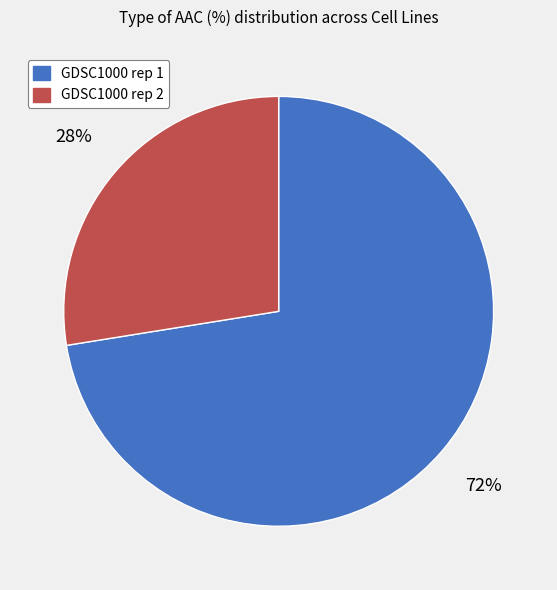

Do GDSC1000 rep 2 and GDSC1000 rep 1 together represent more than half of the pie?

Yes